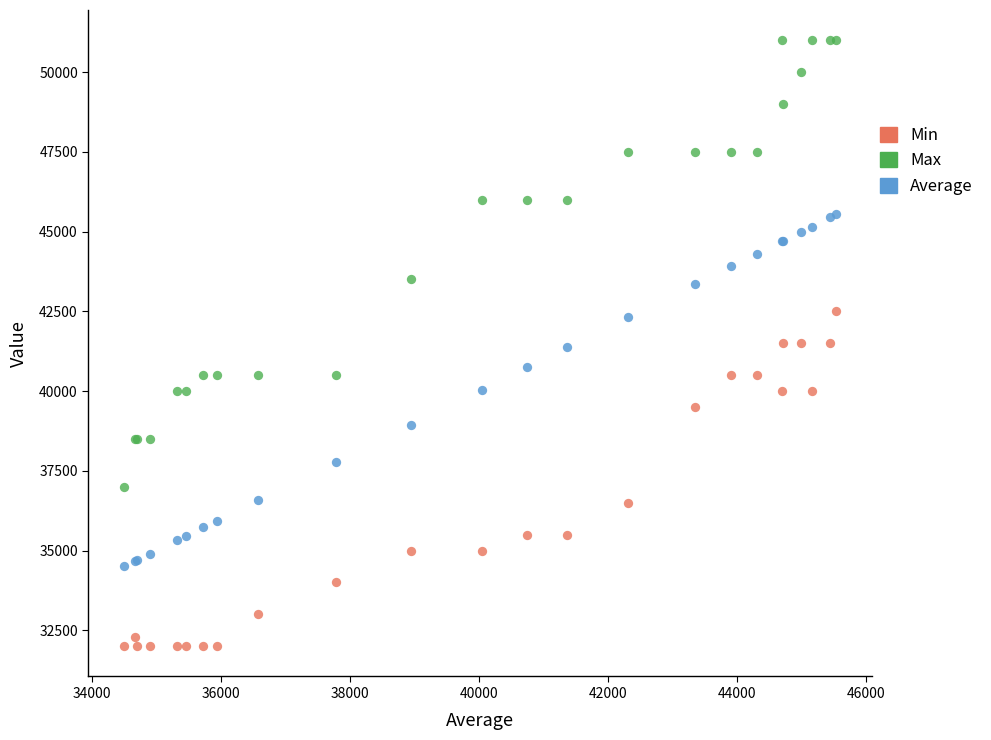

Which series reaches the maximum Y coordinate?

Max